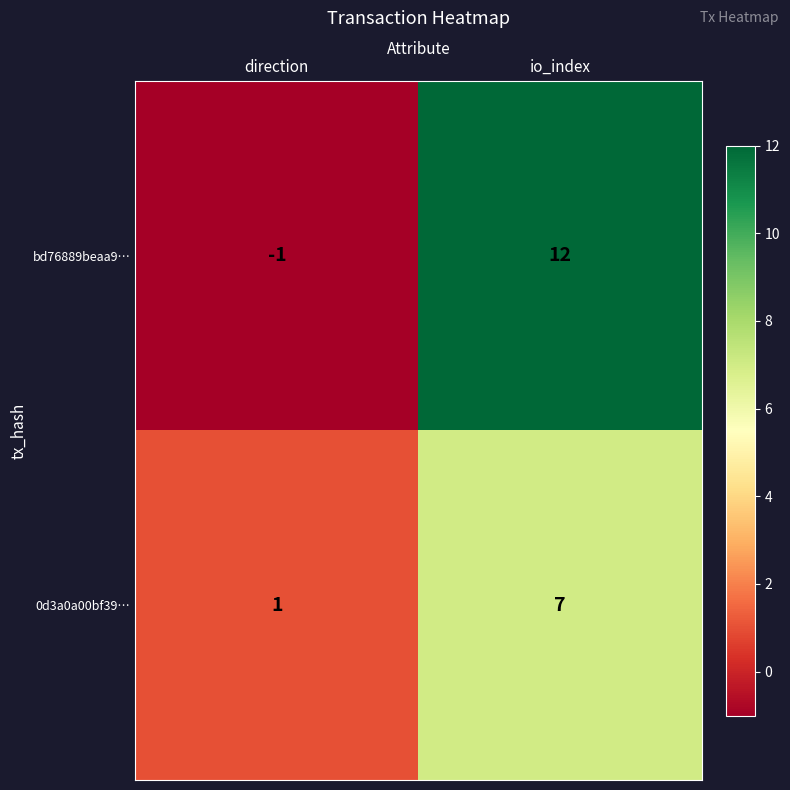

Which series changed the most between direction and io_index?

bd76889beaa9…